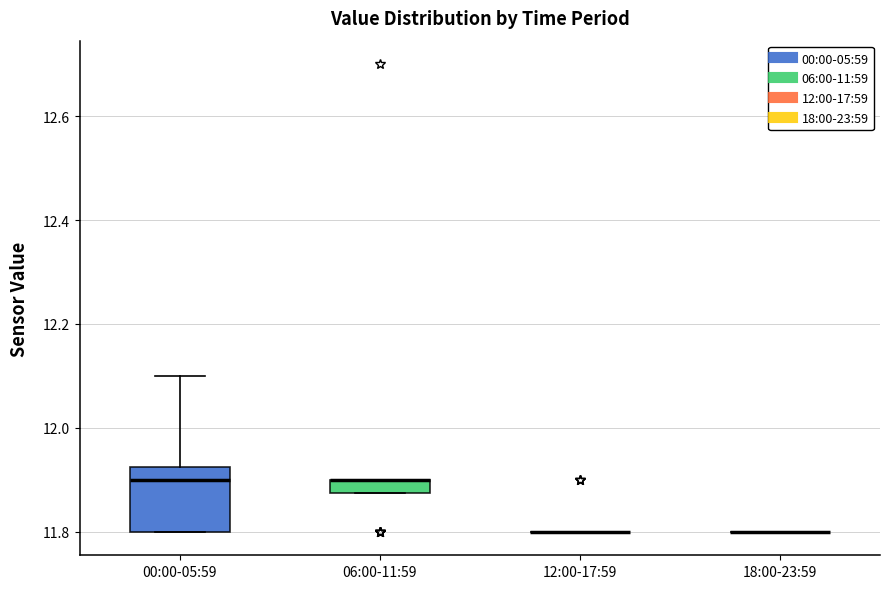

Which box is the tallest, from its lower edge to its upper edge?

00:00-05:59